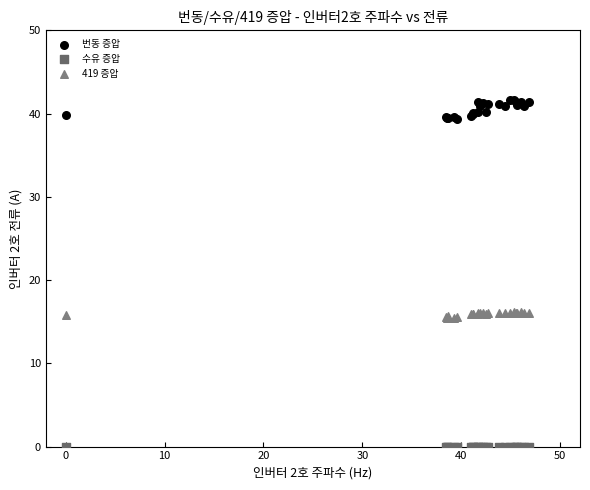

Which series contains the lowest Y value?

수유 증압